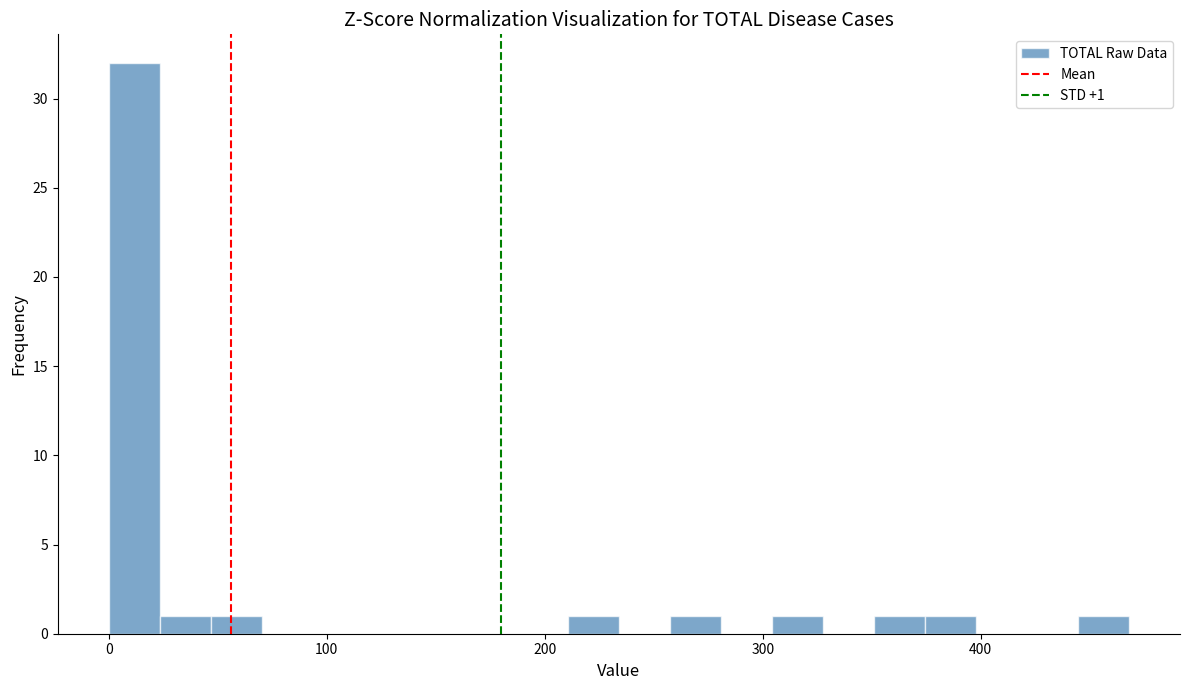

Read against the x-axis, roughly where is the centre of the tallest bar?

10